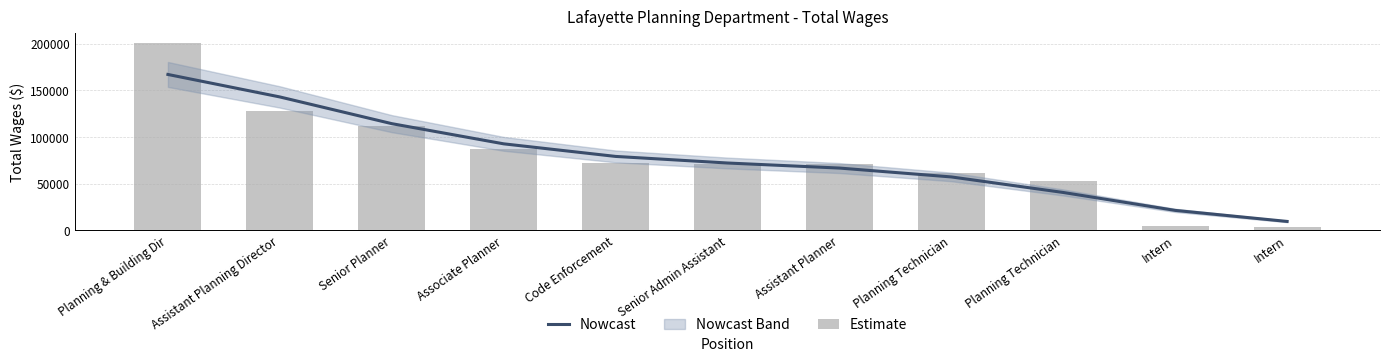

Which series has the widest spread of values?

Estimate